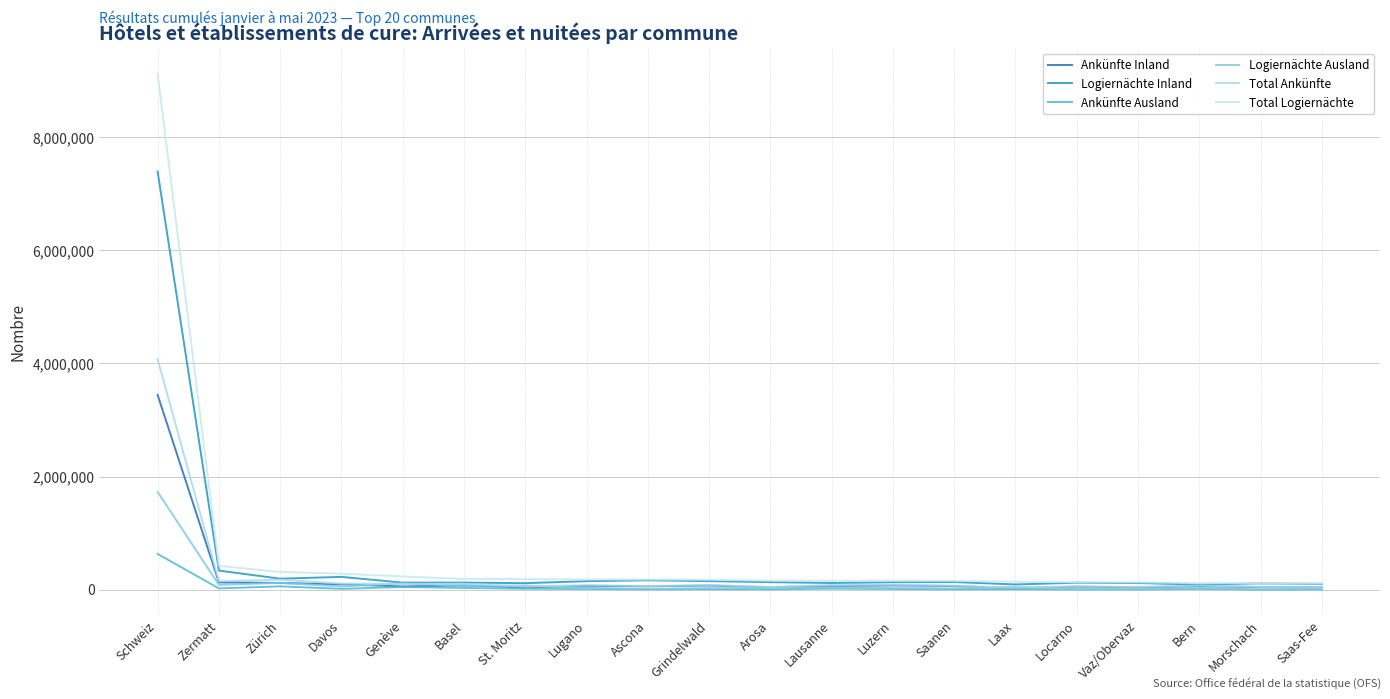

List the labels in order of Logiernächte Ausland value, smallest first.

Morschach, Locarno, Saas-Fee, Ascona, Vaz/Obervaz, Saanen, Grindelwald, Bern, Arosa, Luzern, Lugano, Lausanne, Laax, Davos, Basel, St. Moritz, Zermatt, Genève, Zürich, Schweiz